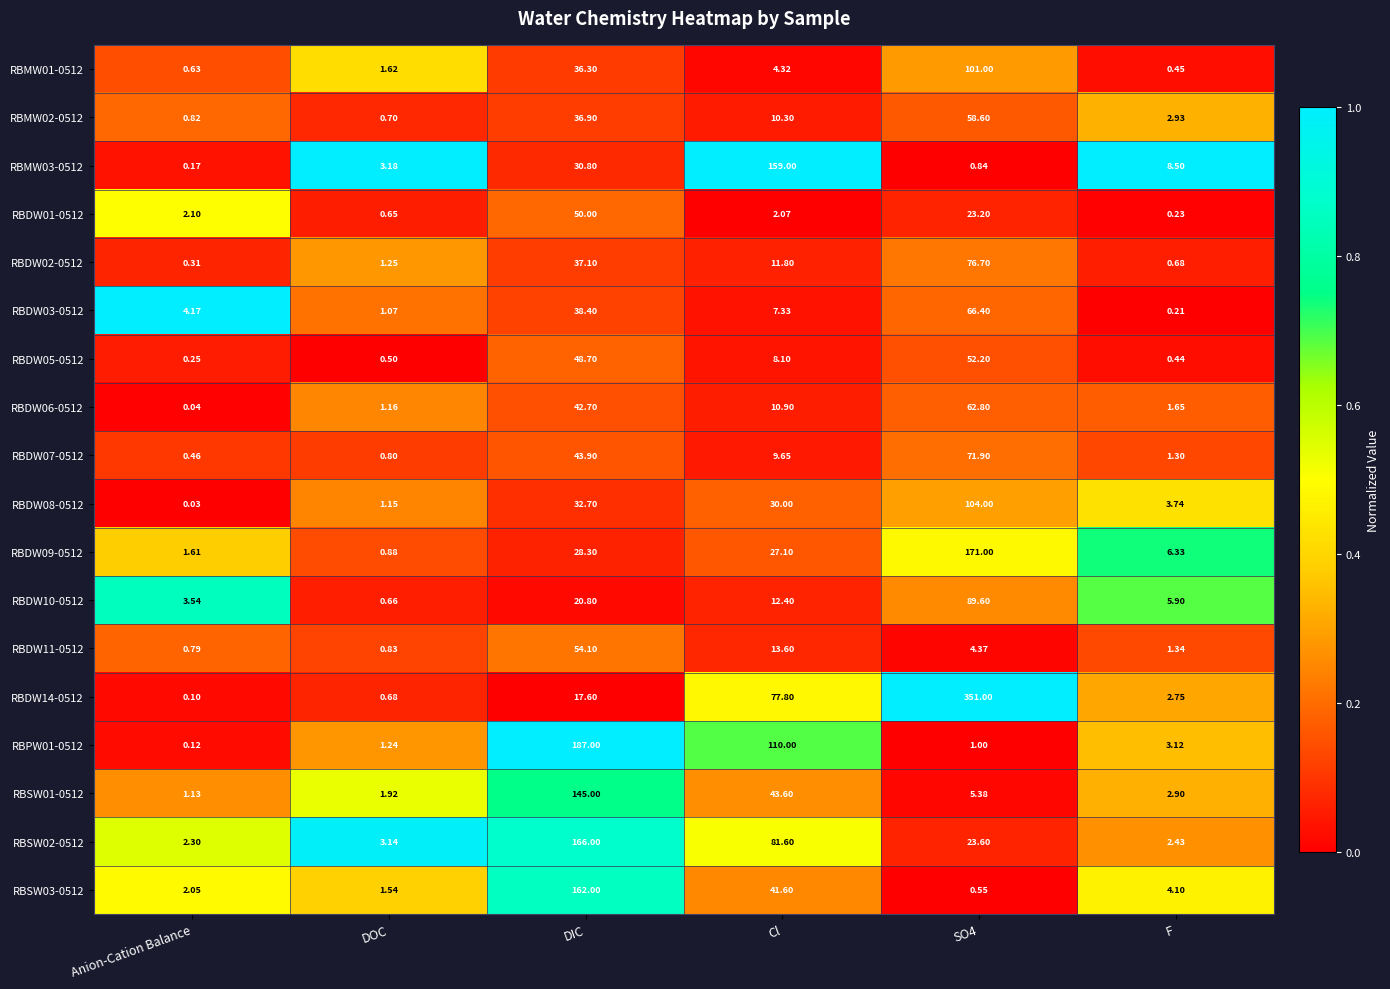

At how many categories does at least one series exceed 0?

6